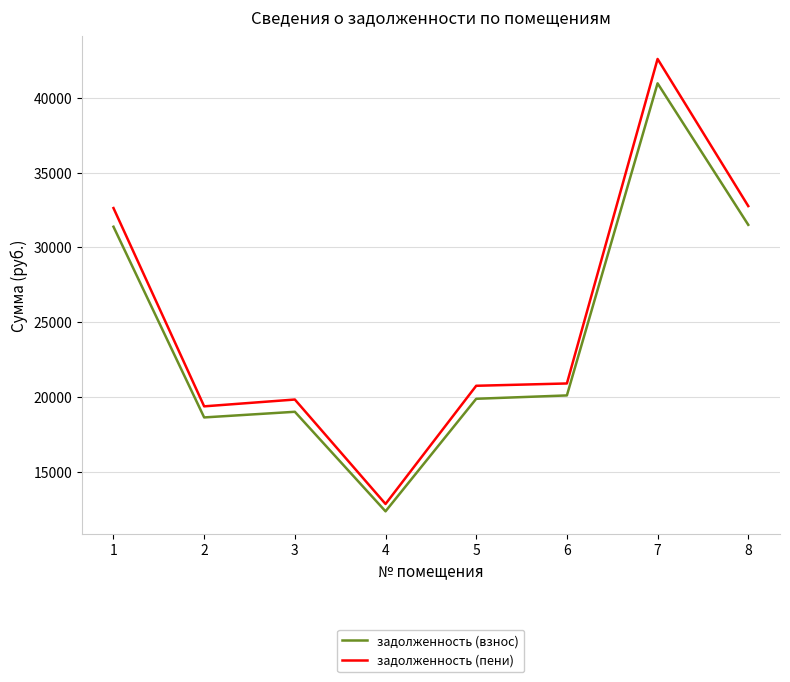

Read the задолженность (взнос) value at 1.

31384.3